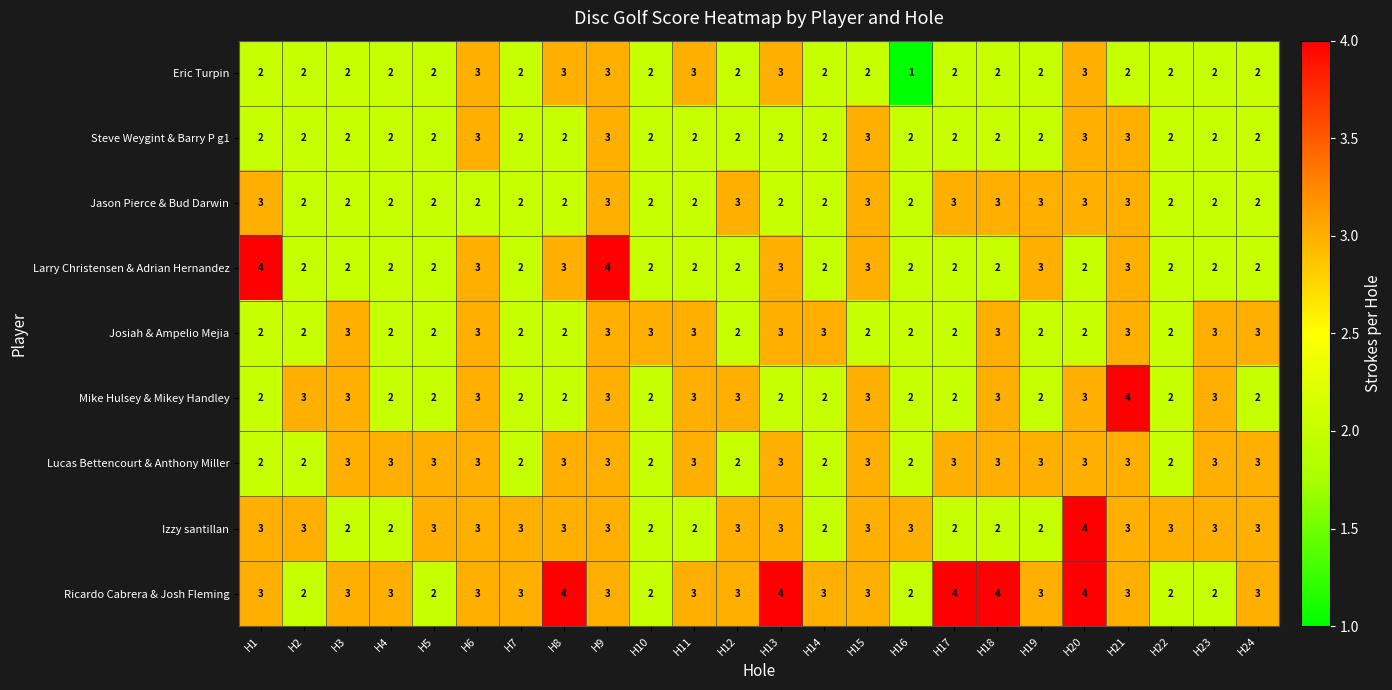

What is the maximum value shown in the chart?

4